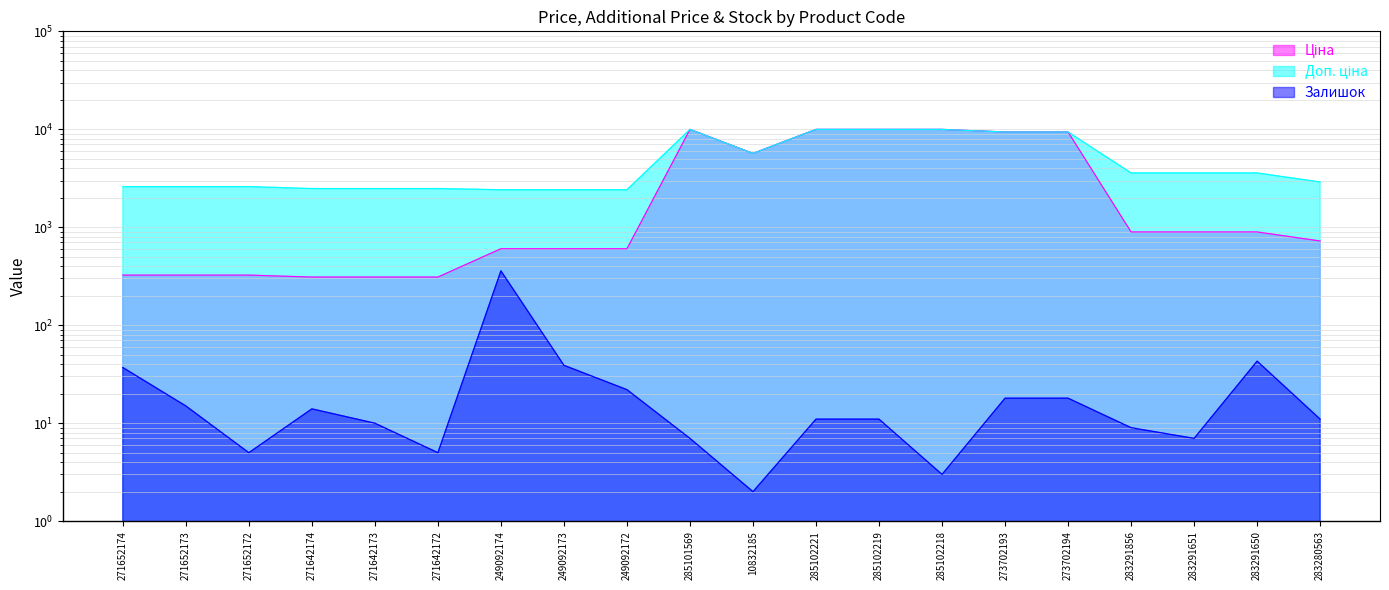

At which label does Доп. ціна reach its minimum?

249092174